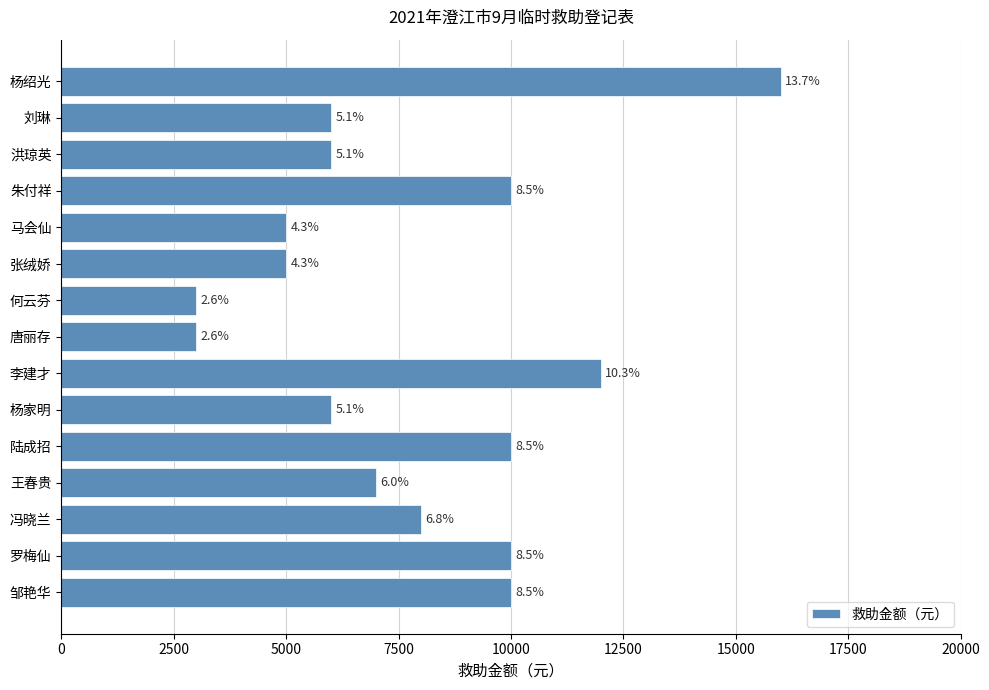

What is the difference between the second highest and second lowest values?

9000